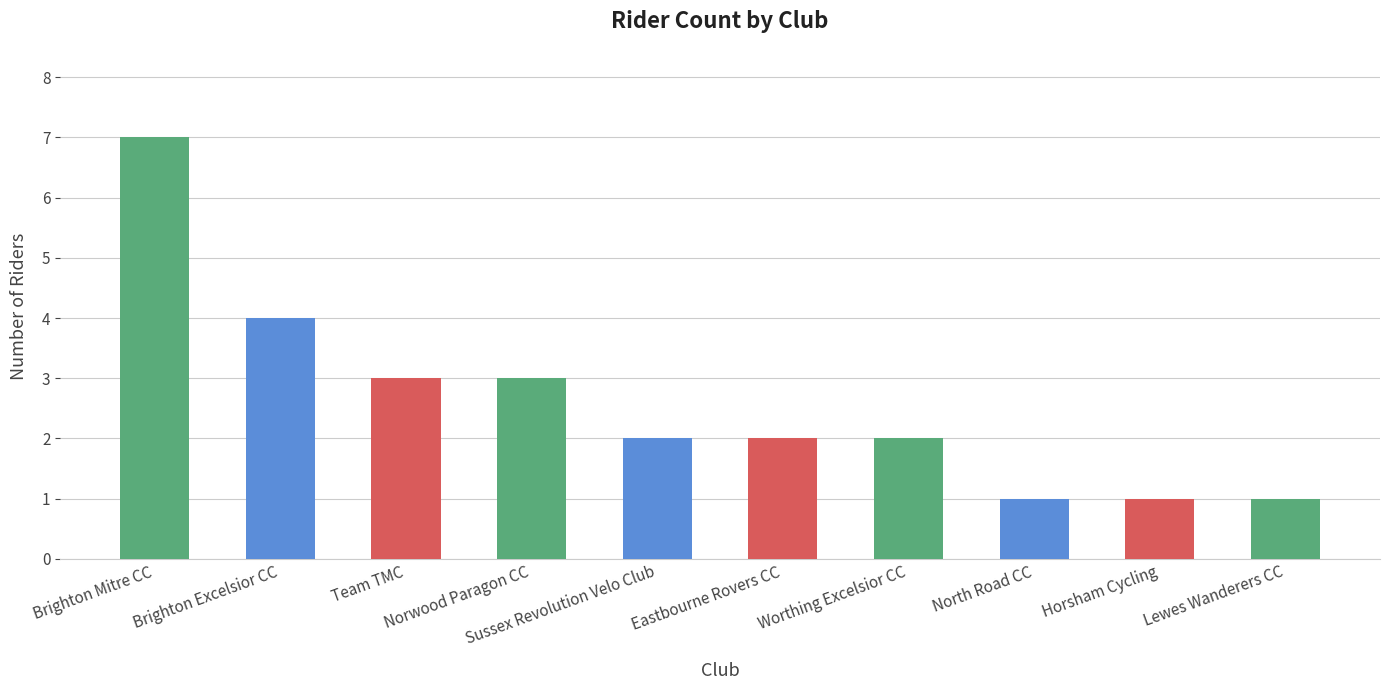

Count the values in the range 1 to 3.

8